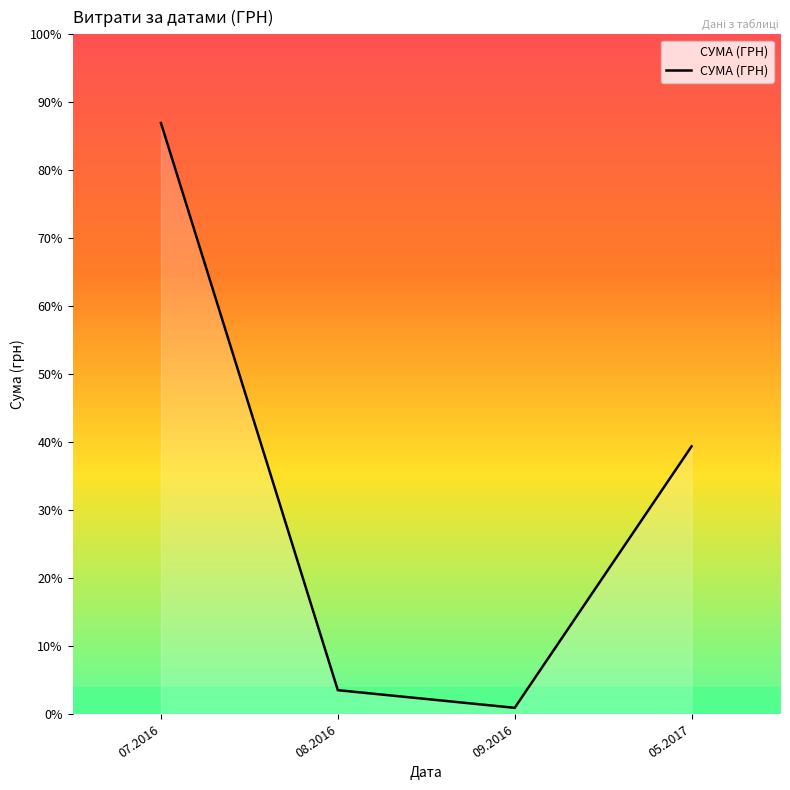

Where is the data nearest to the value 93976?

05.2017